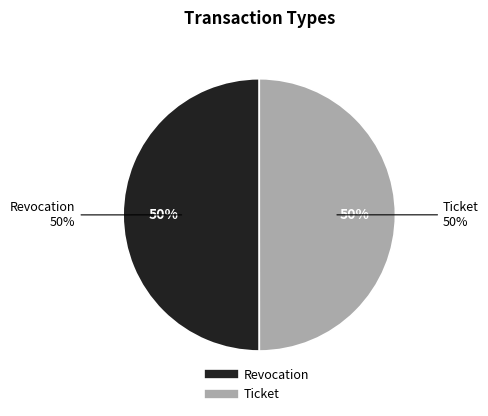

To the nearest percent, what is the average slice percentage?

50%